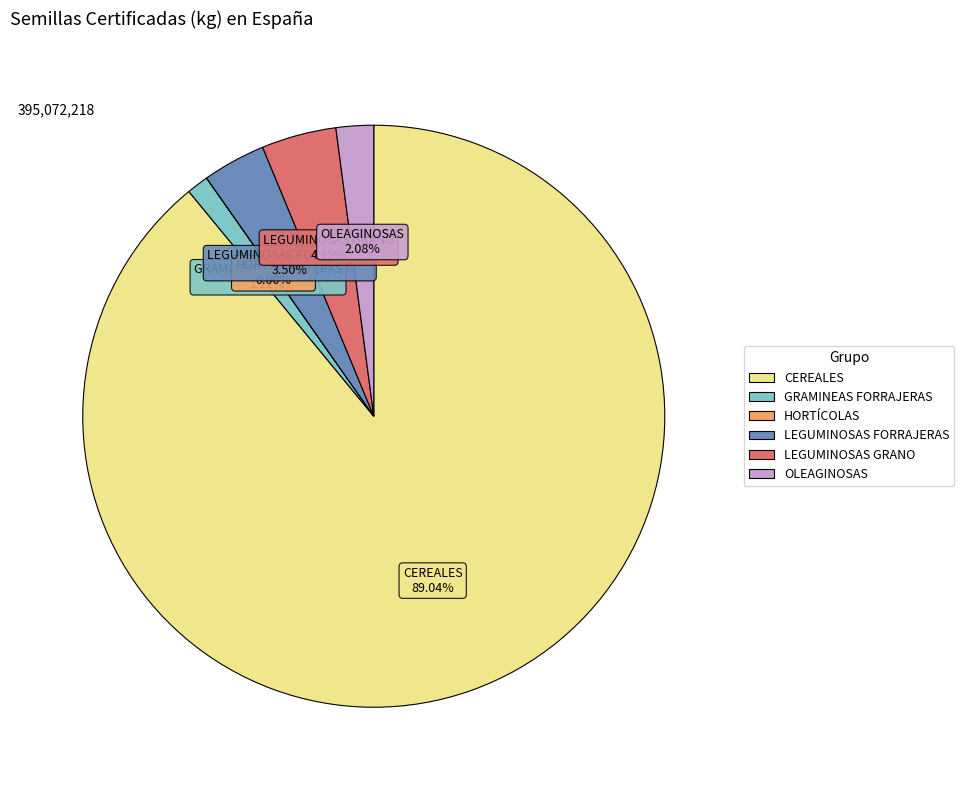

Do CEREALES and LEGUMINOSAS FORRAJERAS together represent more than half of the pie?

Yes